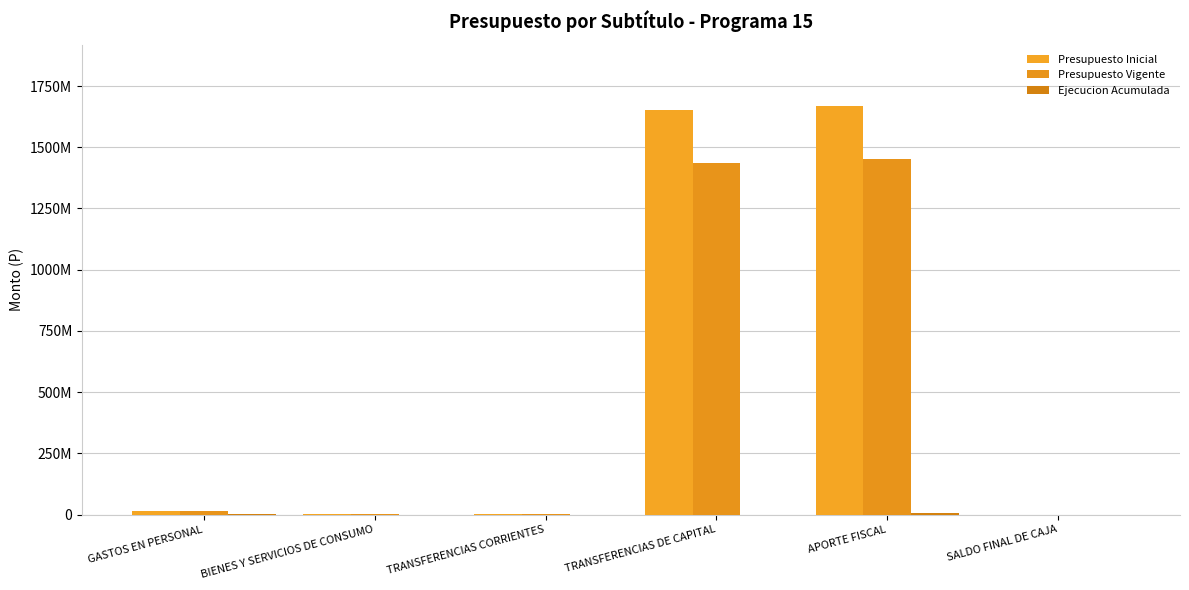

Are the bars grouped side by side (vs. stacked)?

Yes